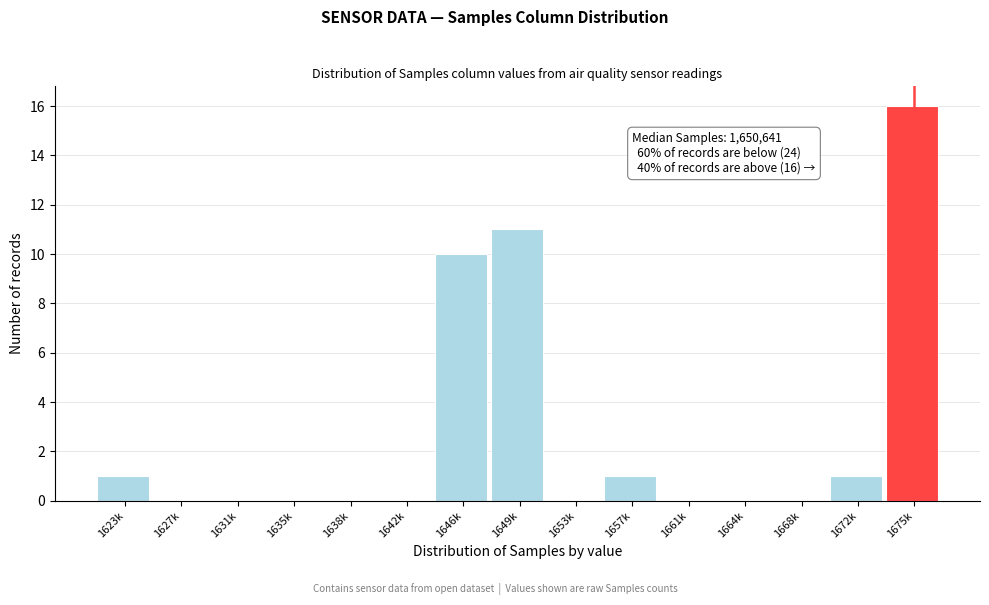

Reading left to right, what are all the values shown in this chart?

1623k=1	1627k=0	1631k=0	1635k=0	1638k=0	1642k=0	1646k=10	1649k=11	1653k=0	1657k=1	1661k=0	1664k=0	1668k=0	1672k=1	1675k=16